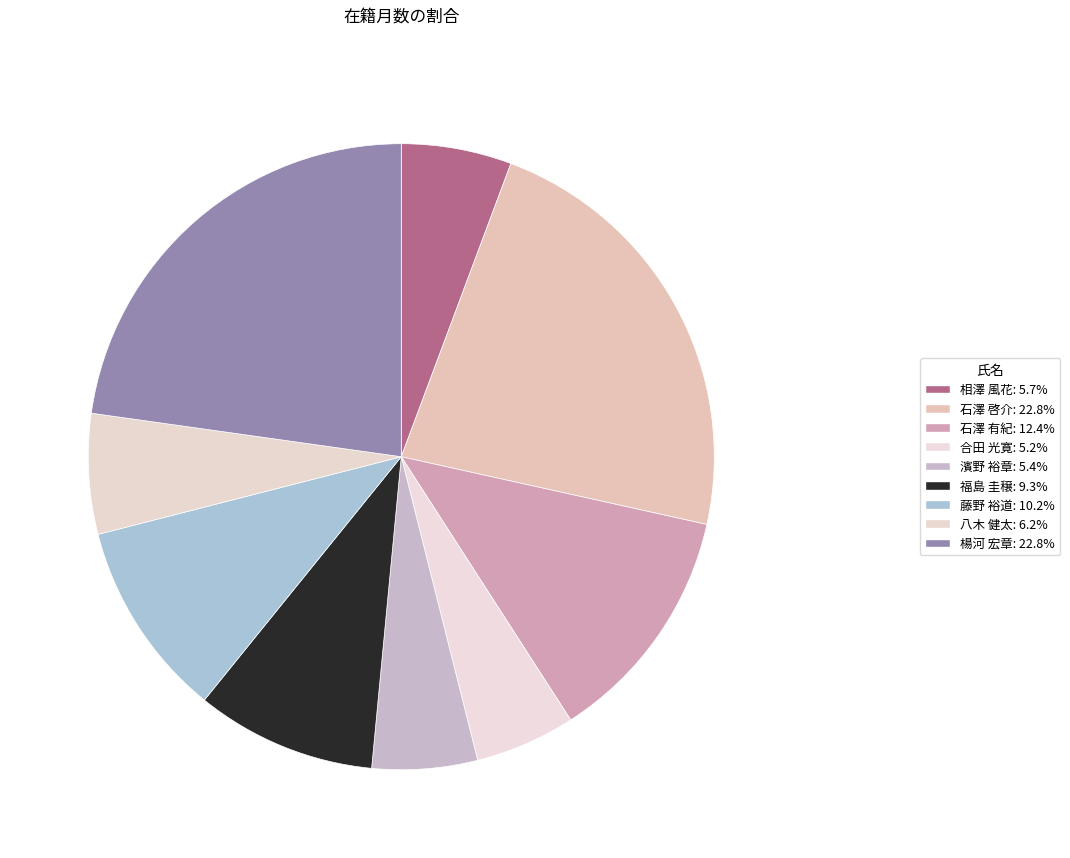

Rank the categories by value from lowest to highest.

合田 光寛, 濱野 裕章, 相澤 風花, 八木 健太, 福島 圭穣, 藤野 裕道, 石澤 有紀, 石澤 啓介, 楊河 宏章